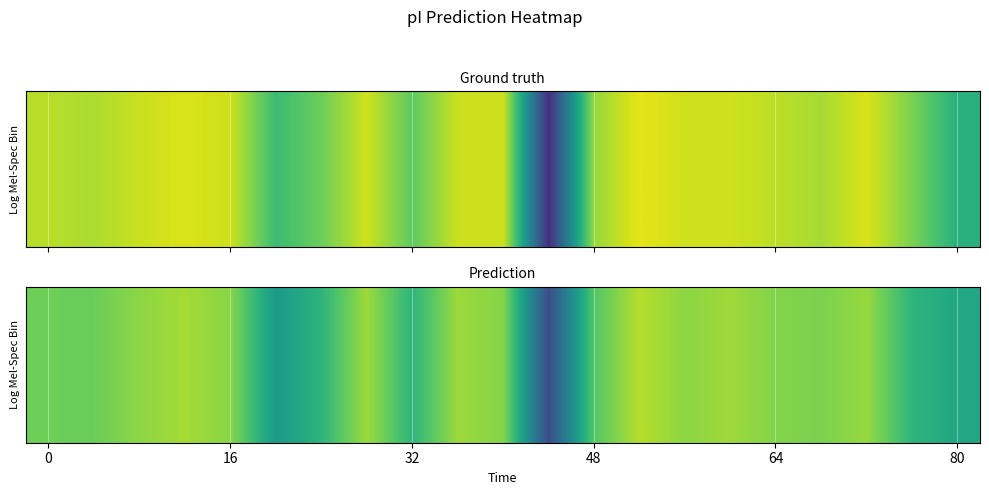

Count the number of data series in this chart.

1